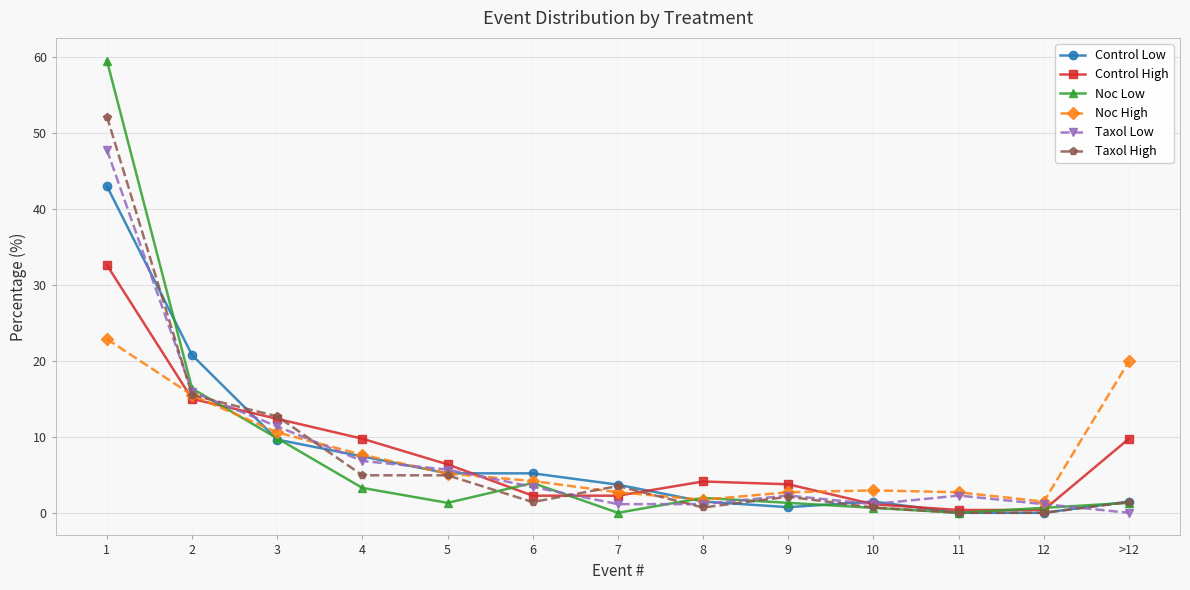

What is the difference between the Taxol Low values at 10 and 1?

46.6